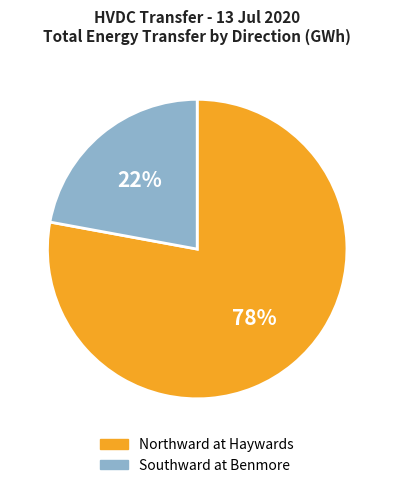

What is the ratio of the value at Southward at Benmore to the value at Northward at Haywards?

0.3